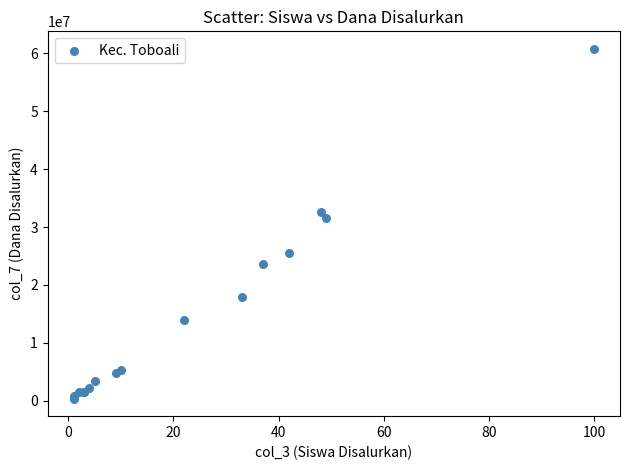

What Y value in the scatter plot is closest to 30562500?

31500000